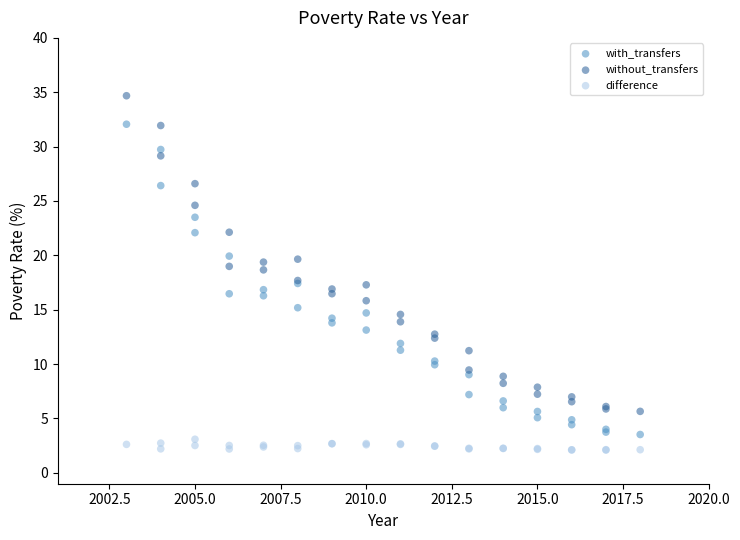

What is the X range (max minus min) for the scatter plot?

15.0